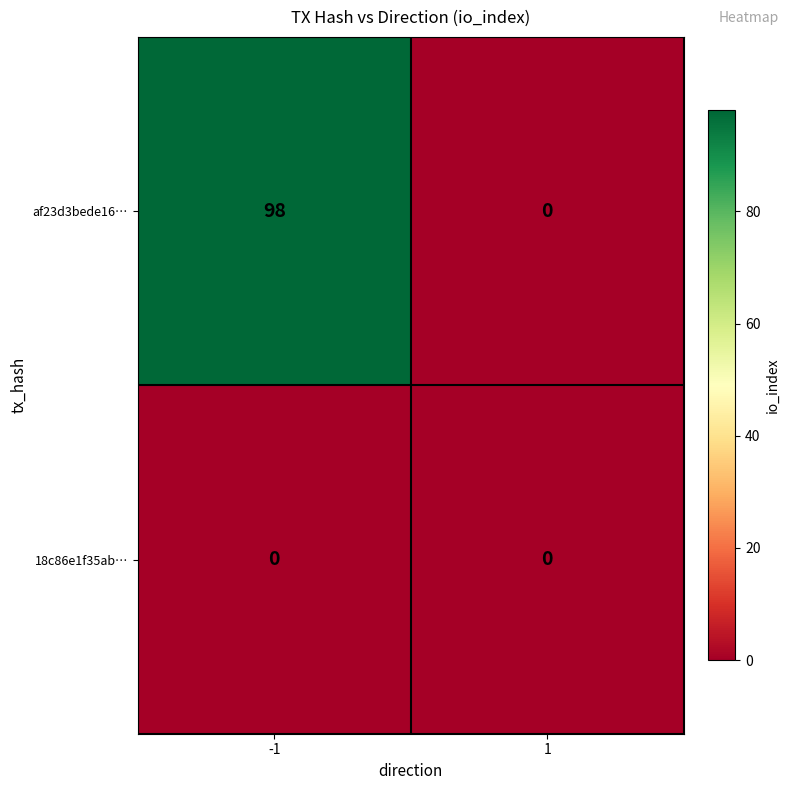

Rank the series at -1 from lowest to highest value.

18c86e1f35ab…, af23d3bede16…